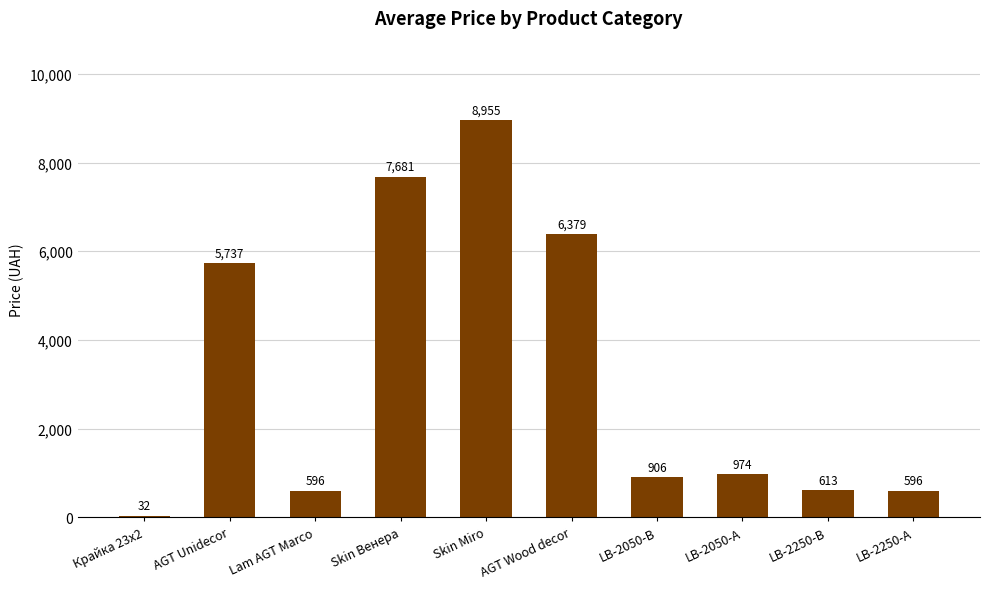

At which label is the value closest to 4493?

AGT Unidecor